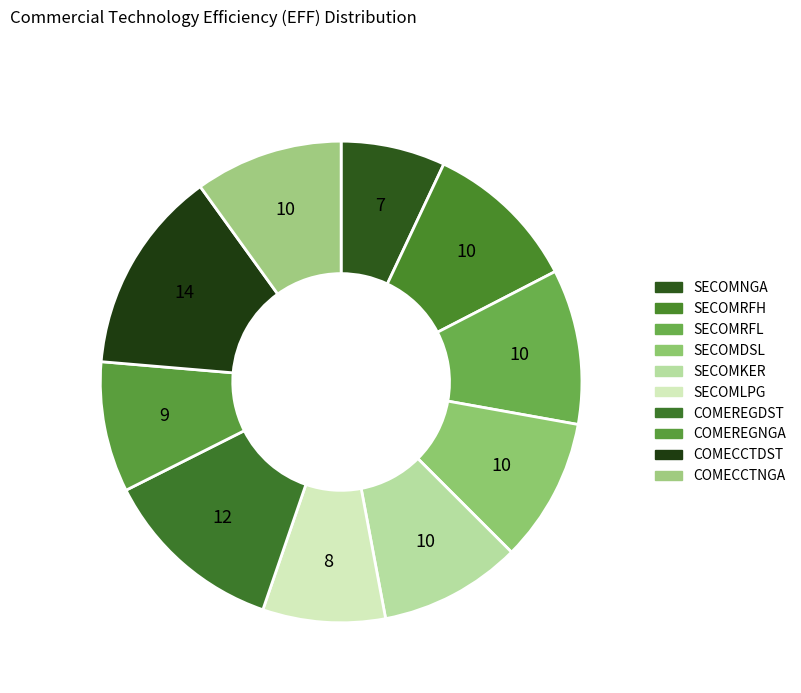

How many segments does this pie chart have?

10